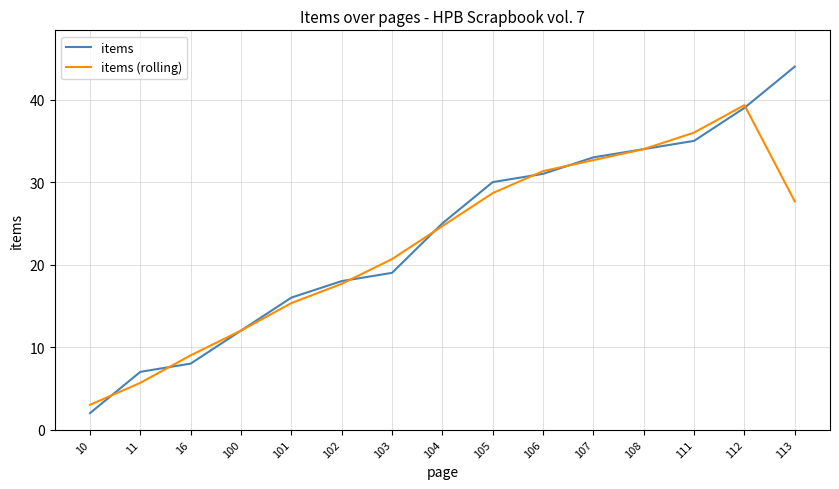

The items (rolling) series shows 43.9 at 104. True or false?

False